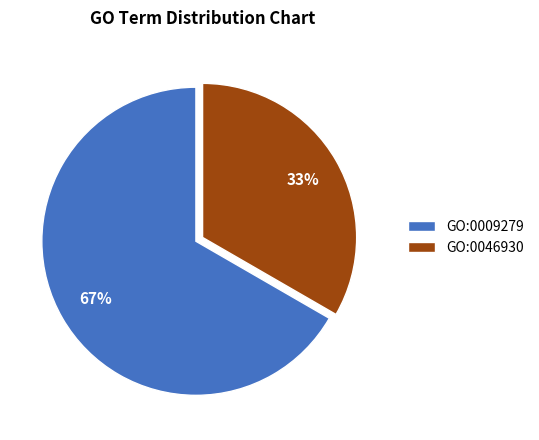

Combined, do GO:0009279 and GO:0046930 account for over 50%?

Yes